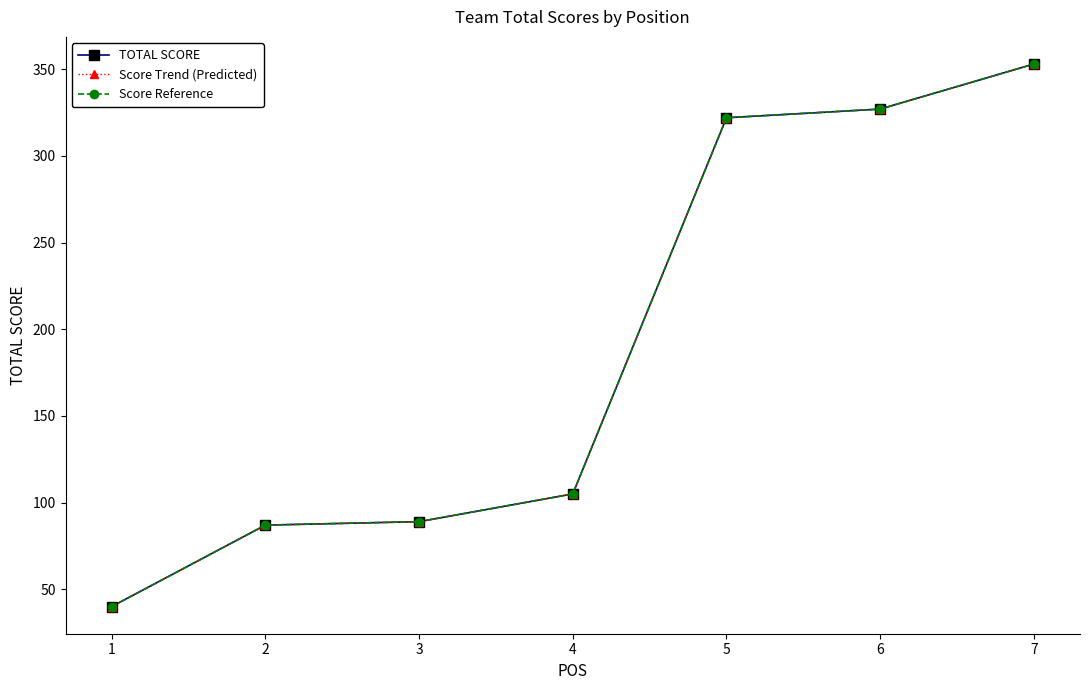

At how many categories does at least one series exceed 47?

6